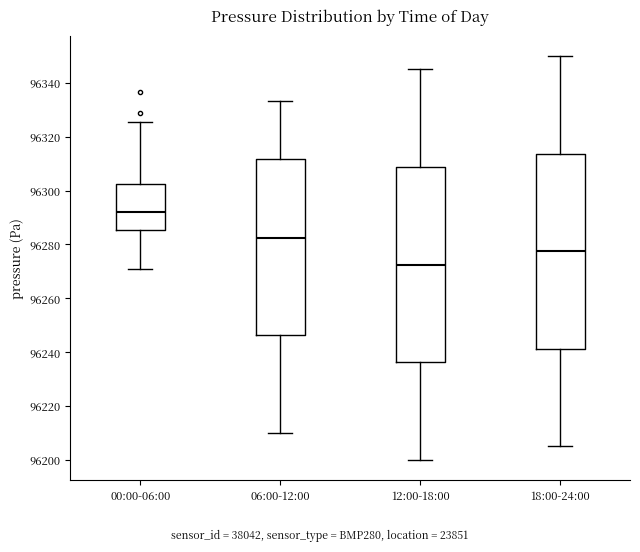

Reading left to right, transcribe this box plot: for each box, give where its median line is, the range the box spans, and where its two whiskers end, as read against the y-axis. The values are not printed on the chart, so give them approximately, as read against the axis.

00:00-06:00: median 96292, box 96286 to 96302, whiskers 96270 to 96326
06:00-12:00: median 96282, box 96246 to 96312, whiskers 96210 to 96334
12:00-18:00: median 96272, box 96236 to 96308, whiskers 96200 to 96346
18:00-24:00: median 96278, box 96242 to 96314, whiskers 96206 to 96350